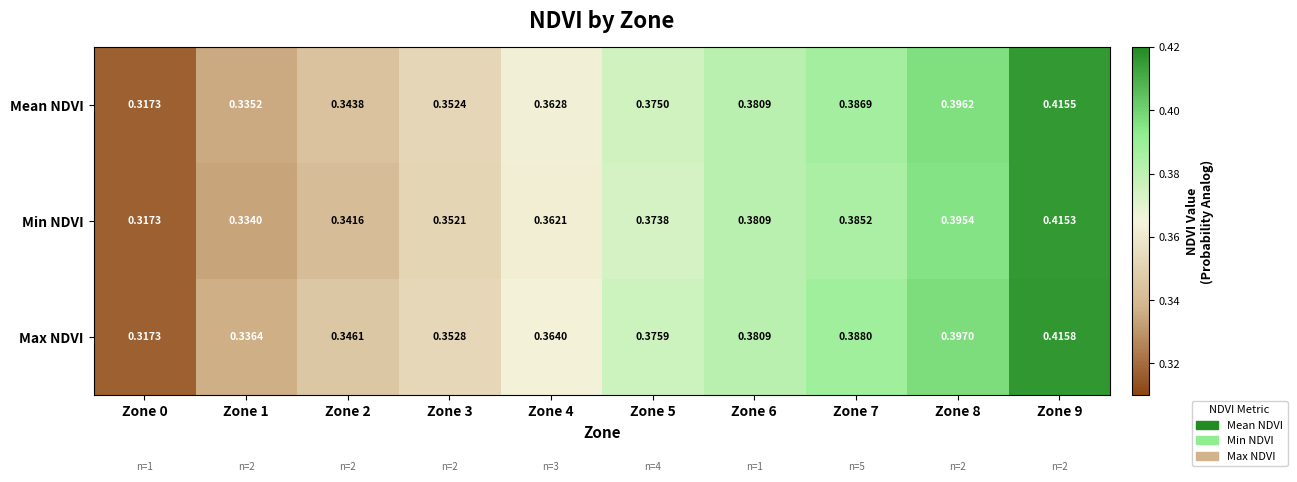

Rank the series at Zone 3 from highest to lowest value.

Max NDVI, Mean NDVI, Min NDVI